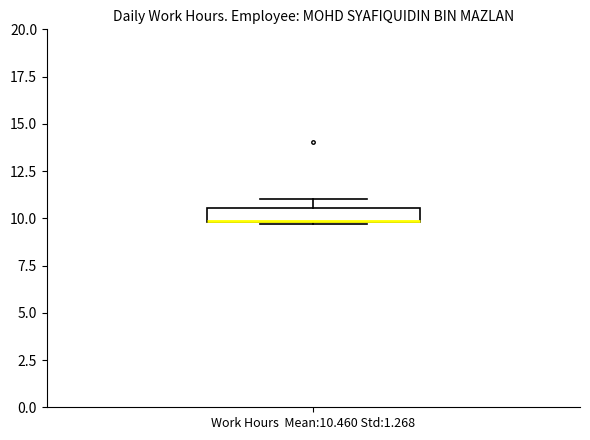

Where is the upper edge of the box for Work Hours Mean:10.460 Std:1.268 on the y-axis? The values are not printed on the chart, so give them approximately, as read against the axis.

10.5